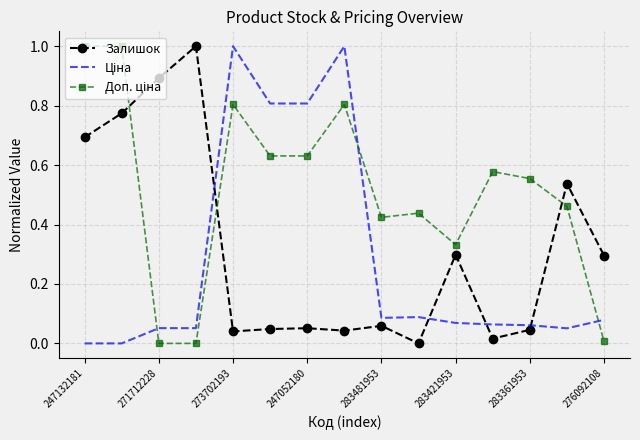

What is the maximum value shown in the chart?

1.0